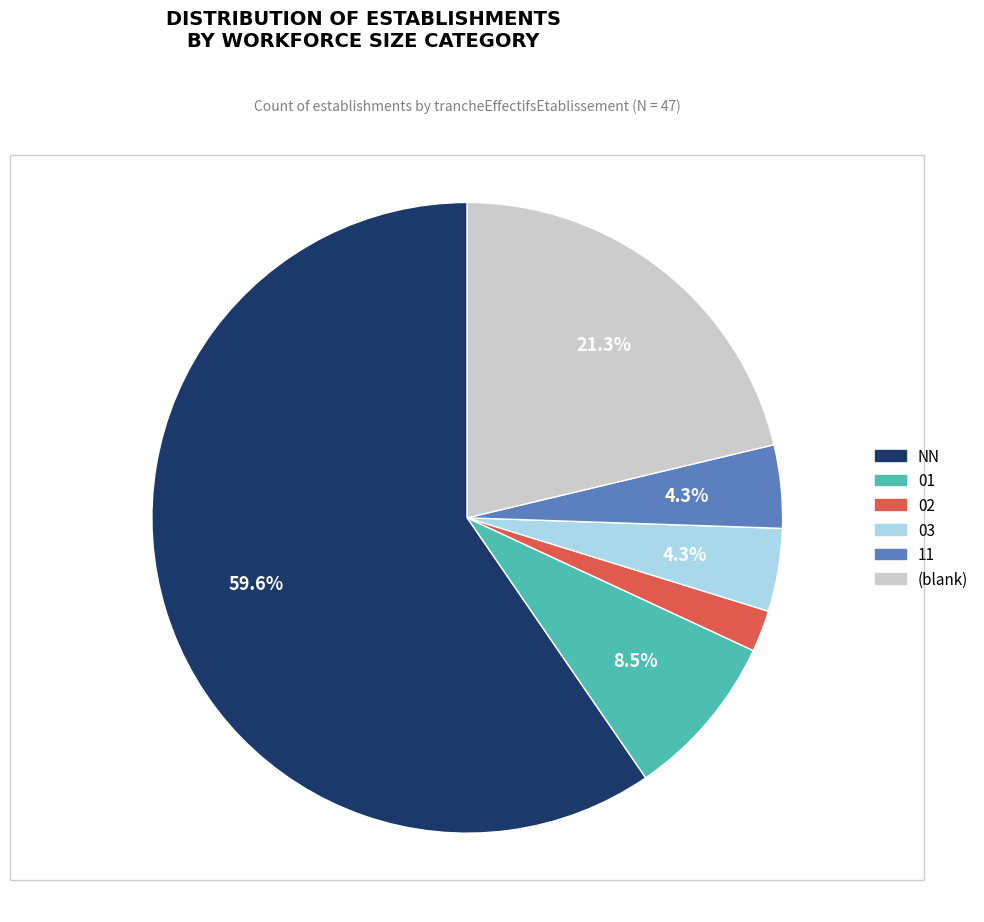

To the nearest percent, what is the combined percentage of NN and 11?

64%